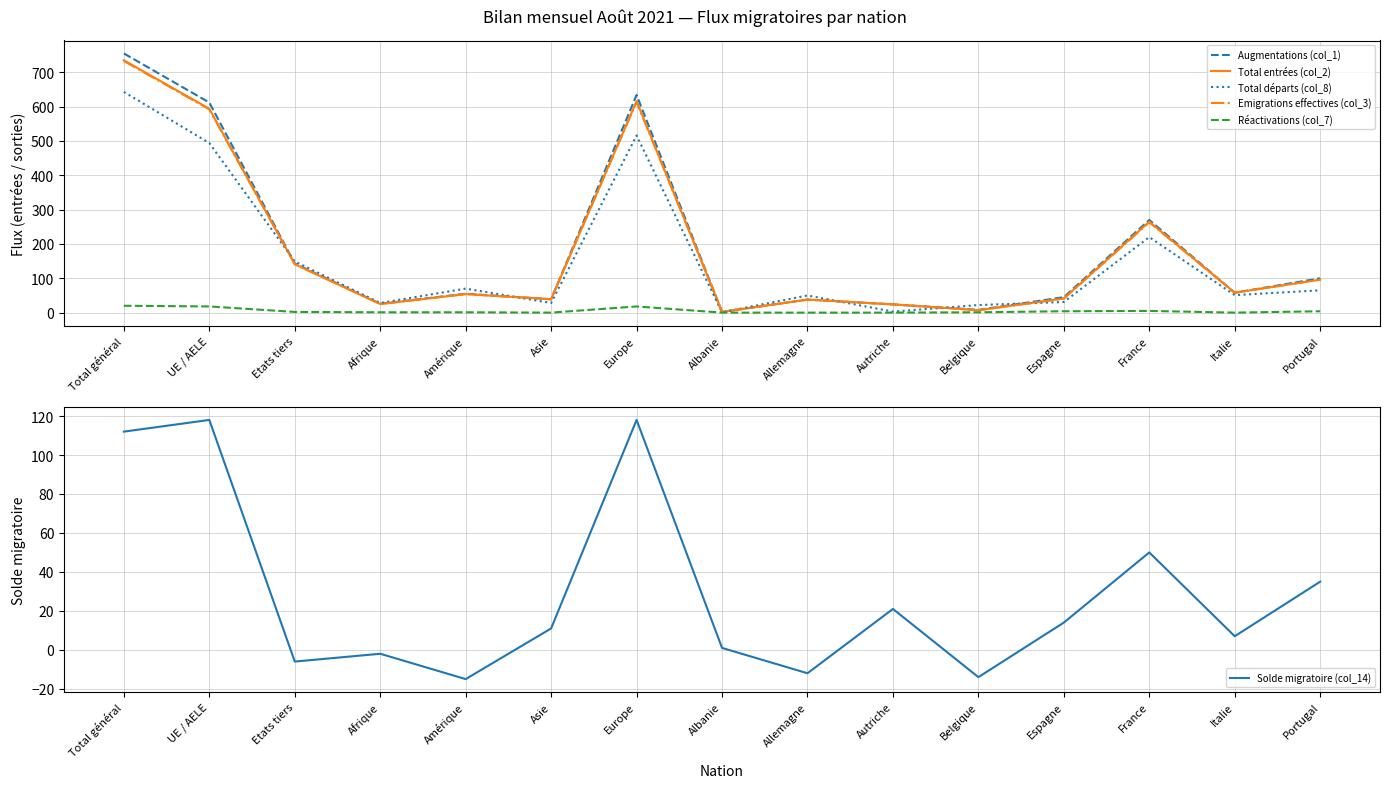

At which label does Total entrées (col_2) reach its peak?

Total général